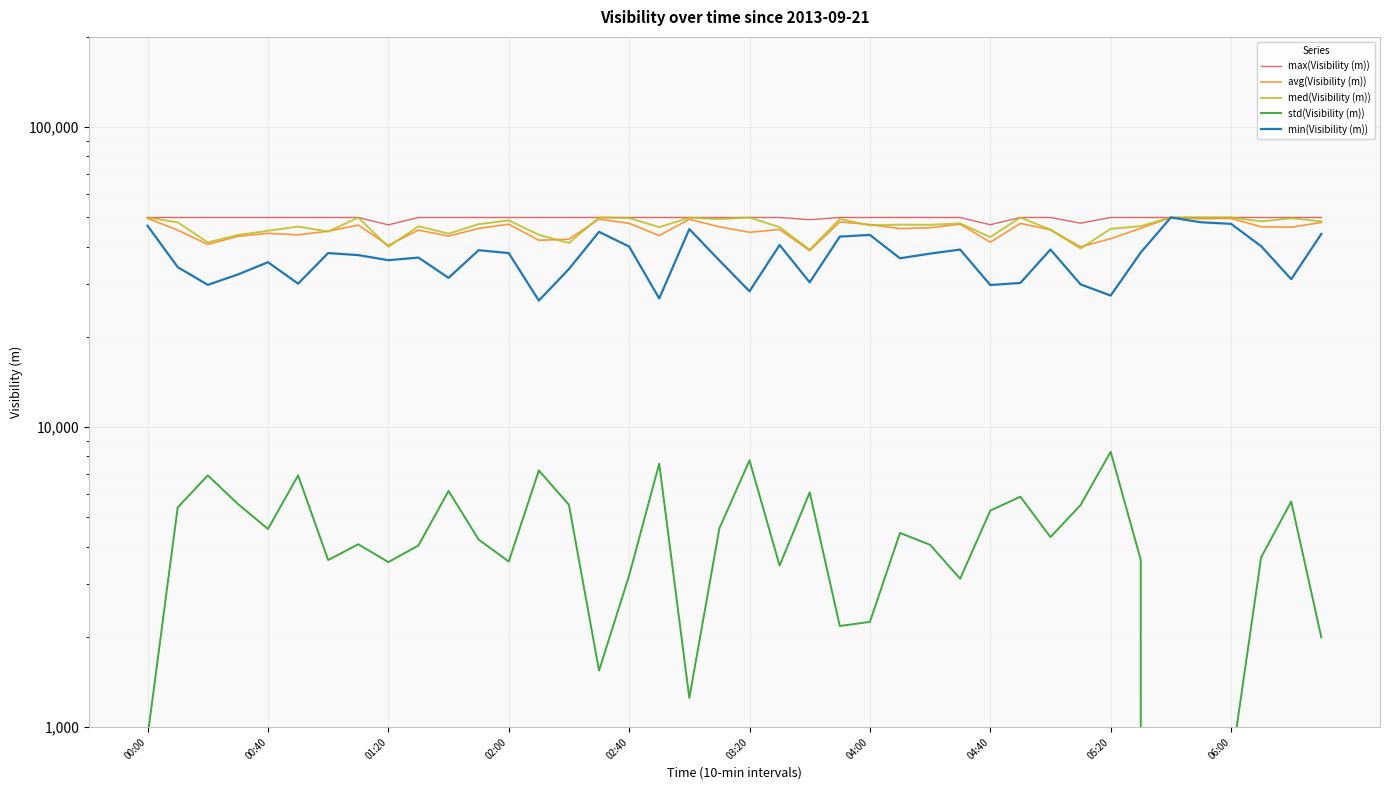

How many categories are shown in the chart?

40